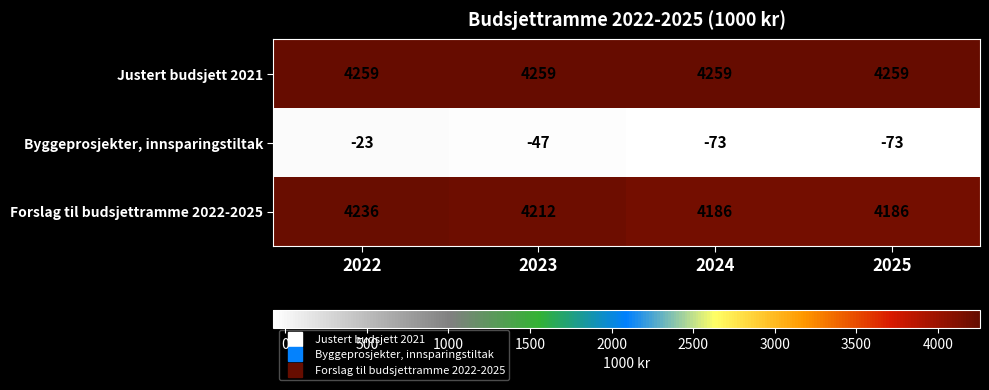

The Forslag til budsjettramme 2022-2025 series shows 4186 at 2025. True or false?

True